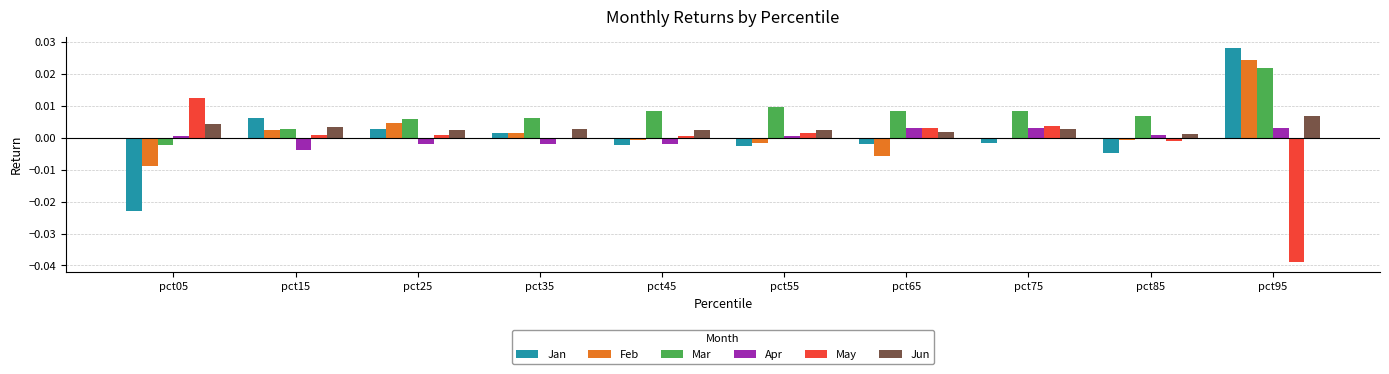

What are all the series names shown in the legend?

Jan, Feb, Mar, Apr, May, Jun